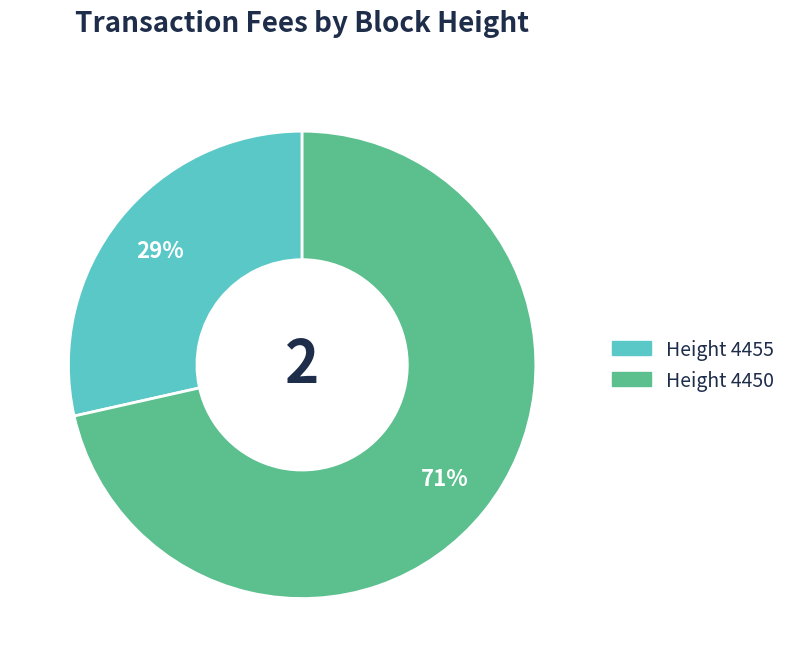

To the nearest percent, what is the average slice percentage?

50%